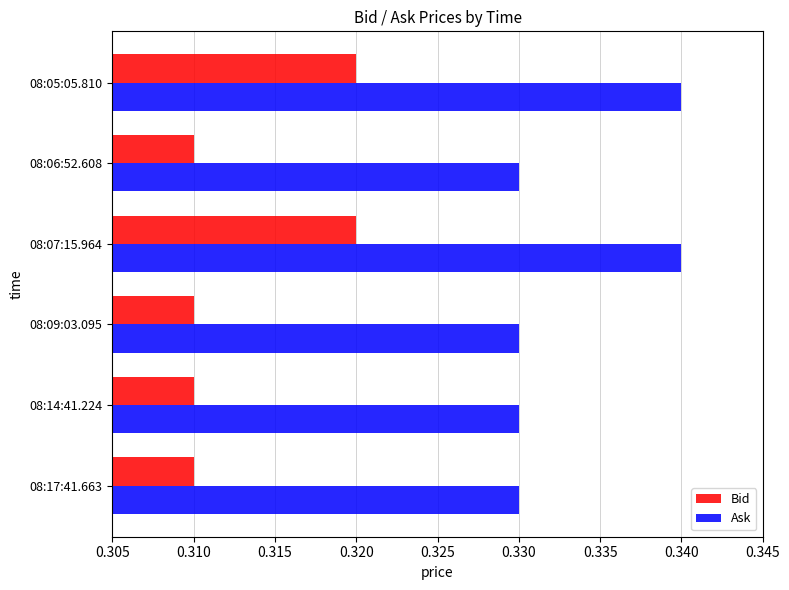

What is the sum of the Bid values at 08:05:05.810 and 08:06:52.608?

0.6